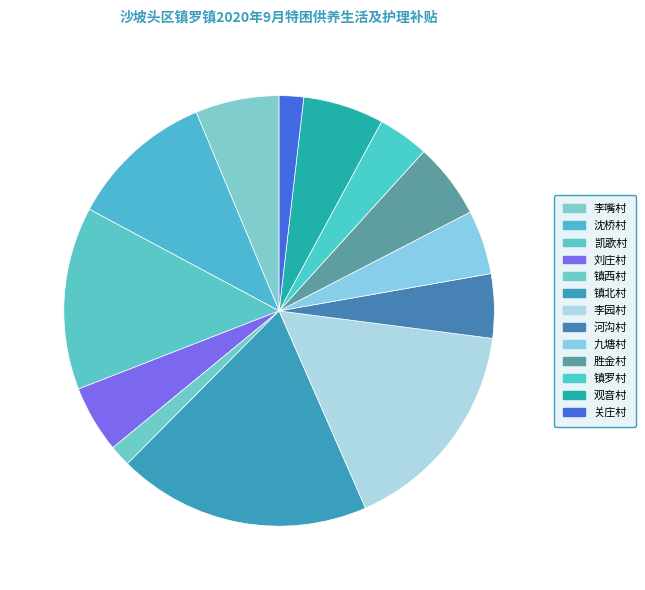

True or false: 九塘村 accounts for 1% of the total.

False